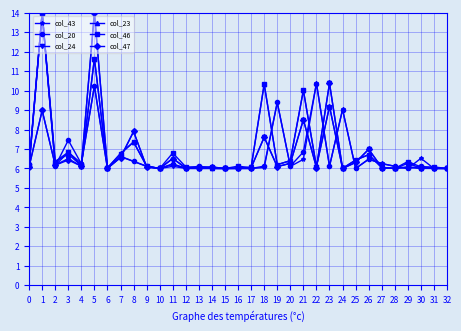

What is the lowest value of the col_23 series?

6.0